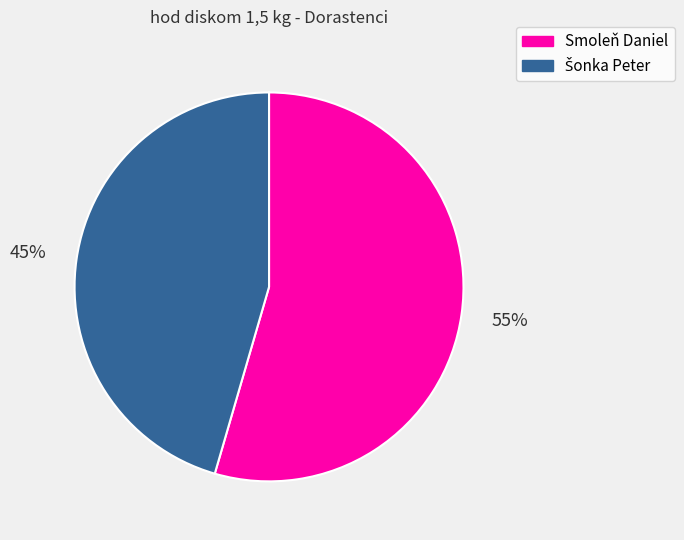

To the nearest percent, what percentage of the pie is Smoleň Daniel?

55%